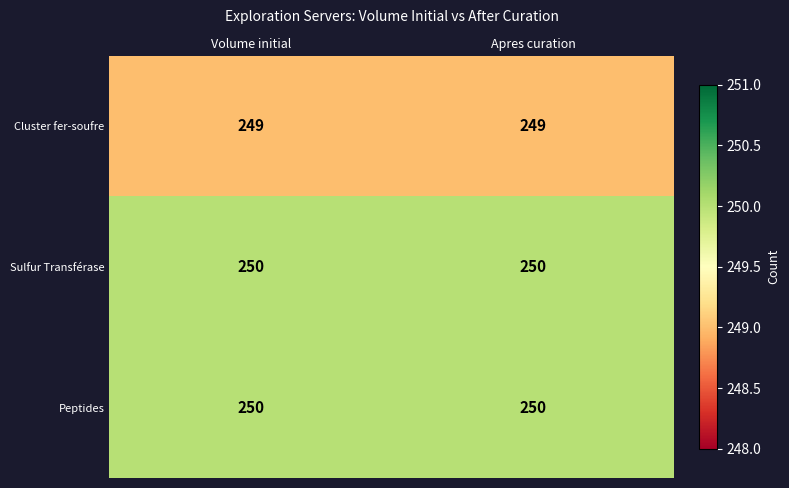

What is the lowest value of the Peptides series?

250